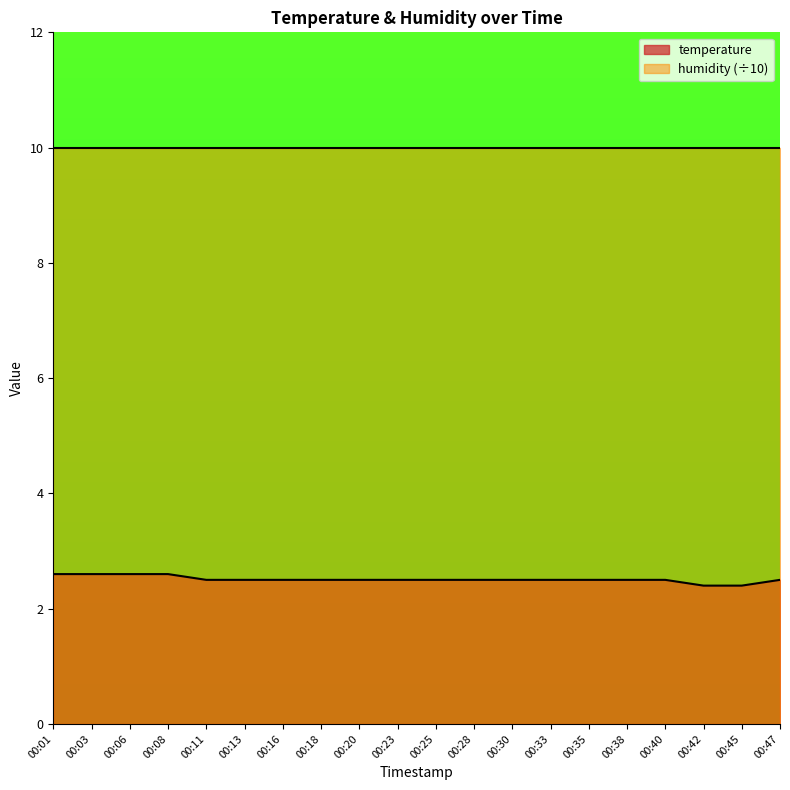

Approximately how many times larger is the value at 00:45 compared to 00:20?

1.0